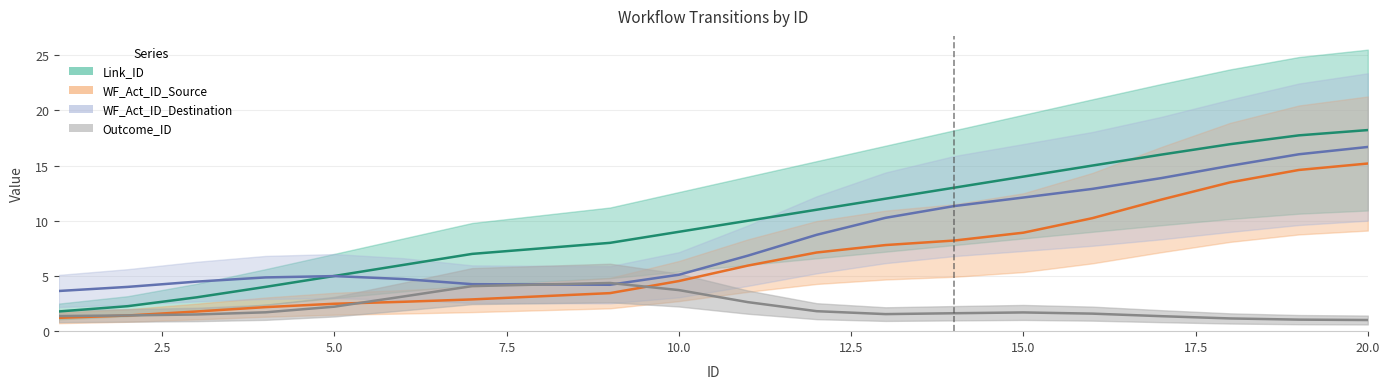

True or false: WF_Act_ID_Source has a value of 2.5 at 2.

False